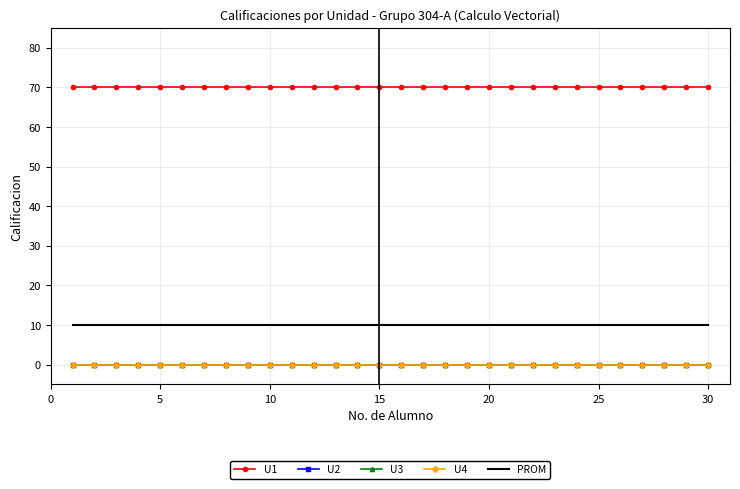

True or false: U2 and U4 cross at least once.

False